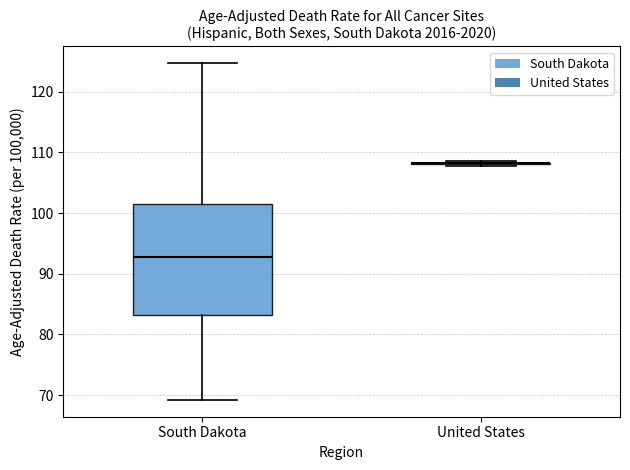

Reading left to right, read every box against the y-axis: the position of its median line, the range the box covers, and the ends of its whiskers. The values are not printed on the chart, so give them approximately, as read against the axis.

South Dakota: median 93, box 83 to 102, whiskers 69 to 125
United States: box collapsed to a line at 108, whiskers 108 to 109